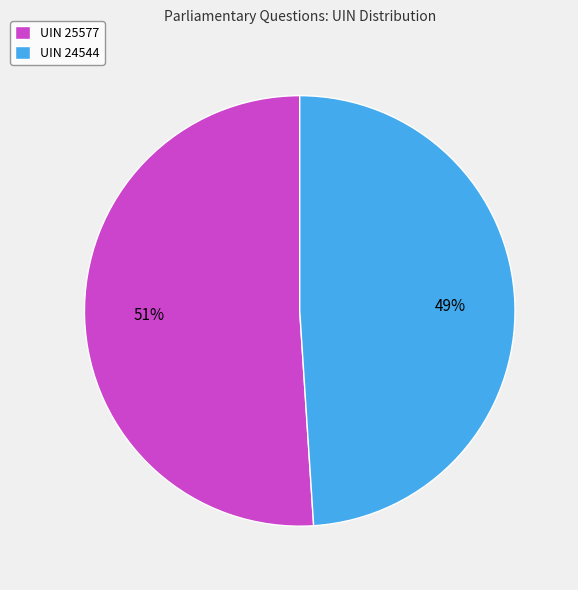

To the nearest percent, what percentage of the pie is UIN 24544?

49%